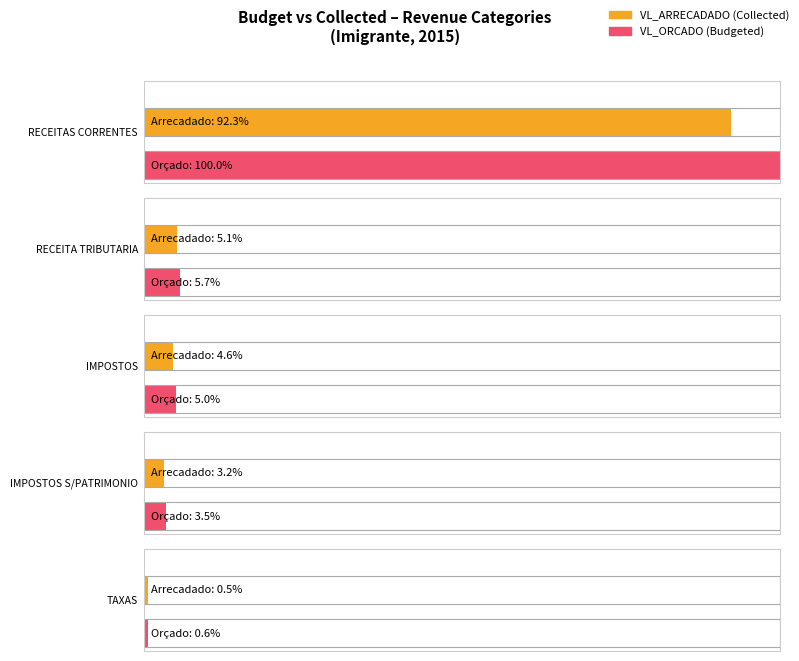

Count the number of categories in the chart.

5